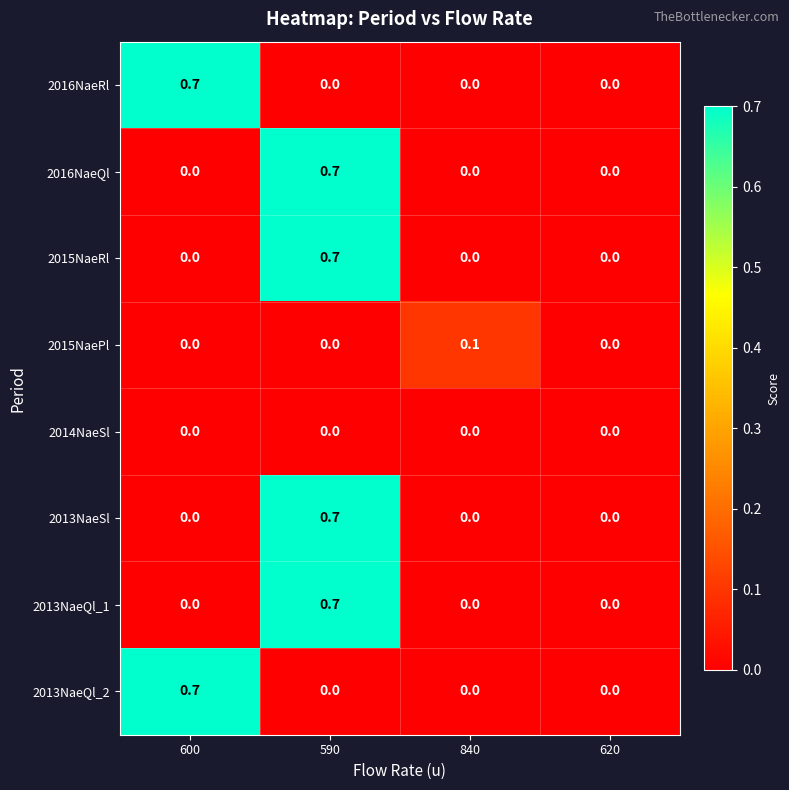

How many values in the 2015NaeRl series exceed 0?

1